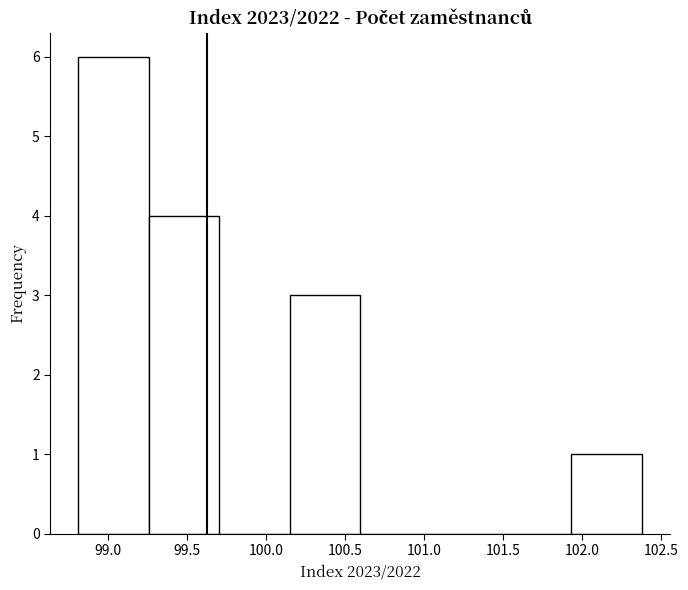

Over which range of the x-axis is the bar tallest?

98.80 to 99.25